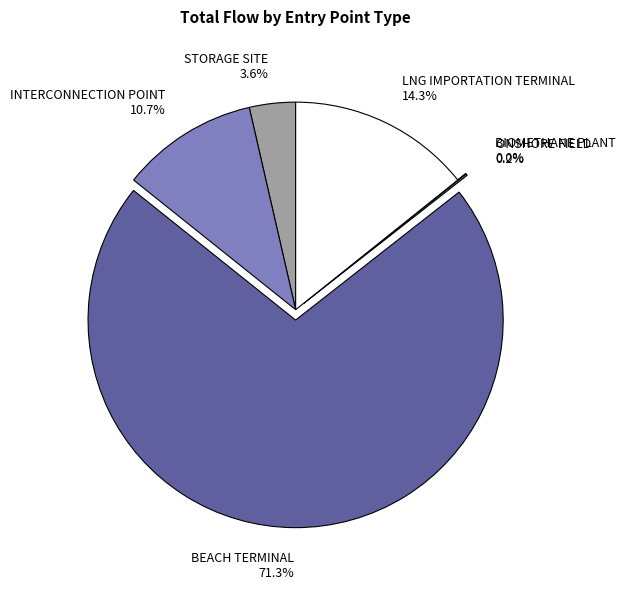

What is the ratio of the value at STORAGE SITE to the value at INTERCONNECTION POINT?

0.3